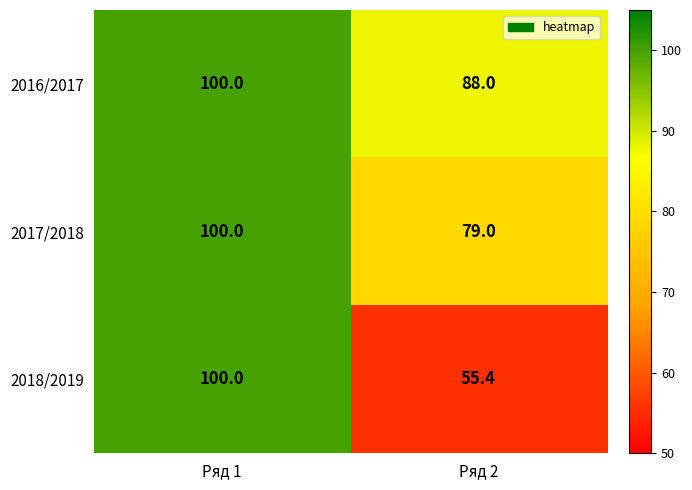

Rank the series at Ряд 2 from highest to lowest value.

2016/2017, 2017/2018, 2018/2019